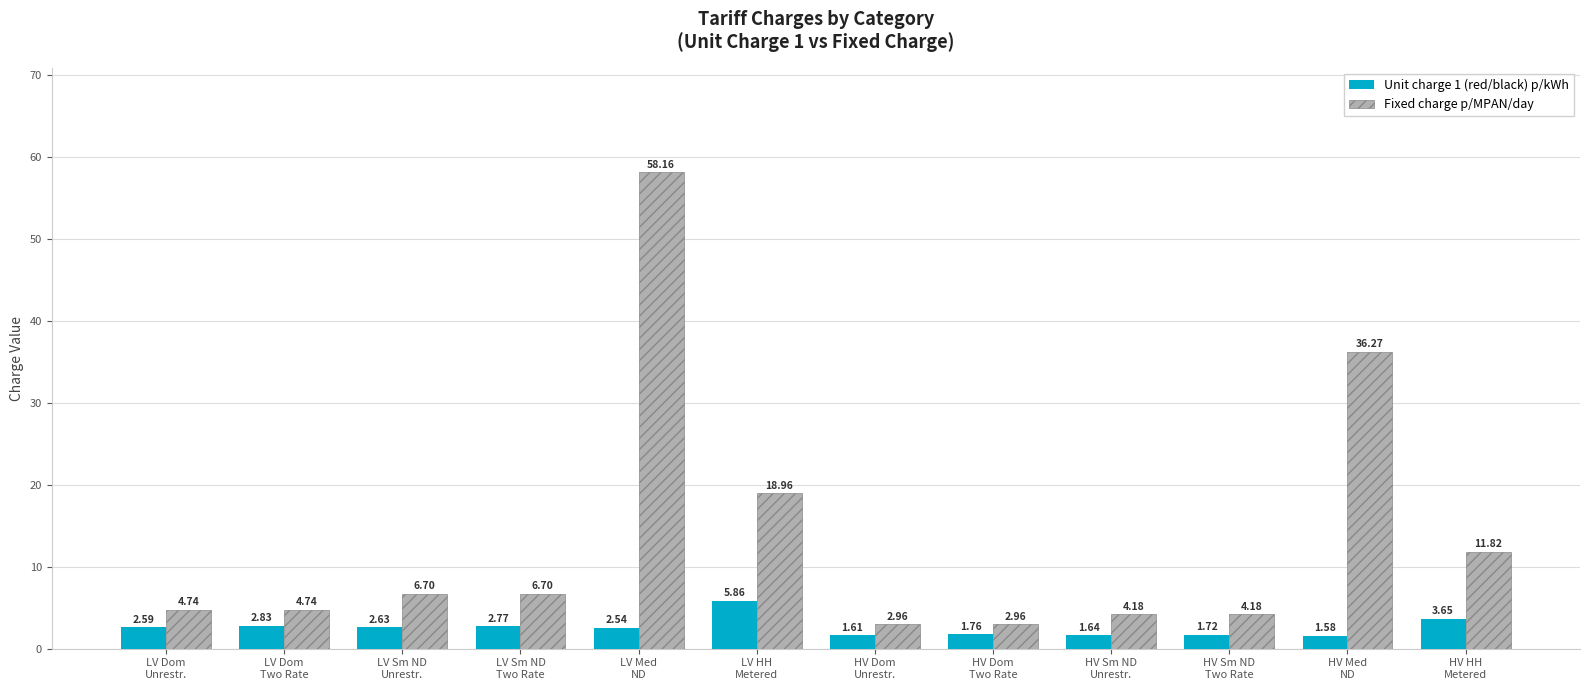

Rank the series by their average value, from lowest to highest.

Unit charge 1 (red/black) p/kWh, Fixed charge p/MPAN/day